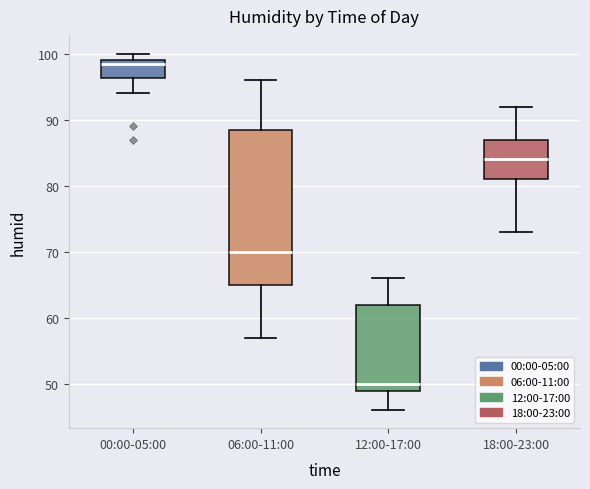

Where does the median line of the box for 06:00-11:00 sit on the y-axis? The values are not printed on the chart, so give them approximately, as read against the axis.

70